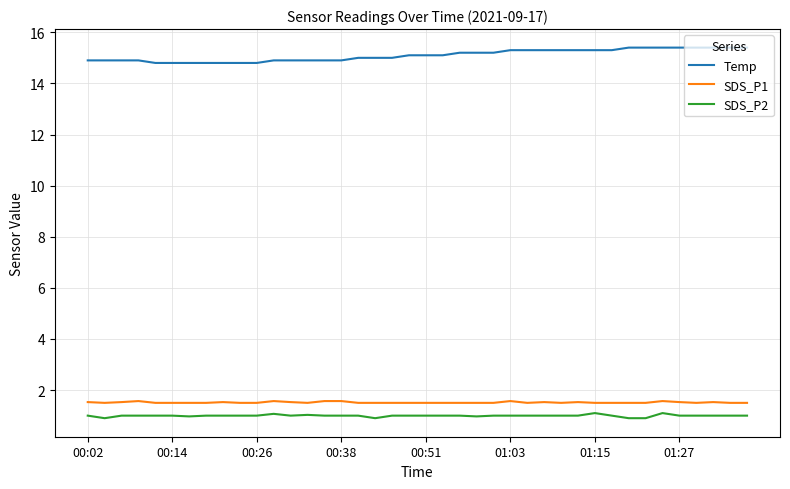

What is the greatest value displayed?

15.4